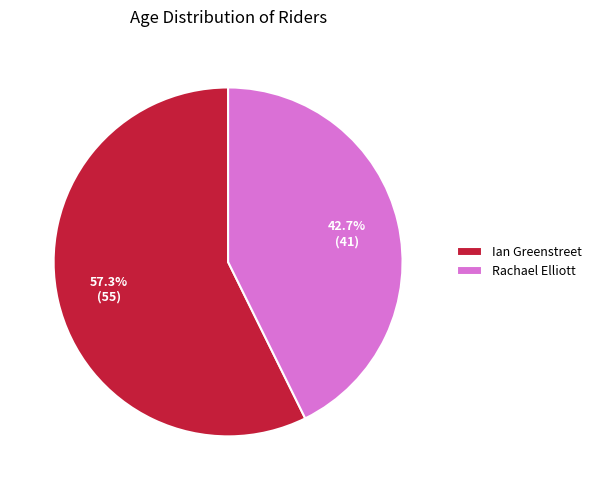

True or false: Ian Greenstreet accounts for 57% of the total.

True